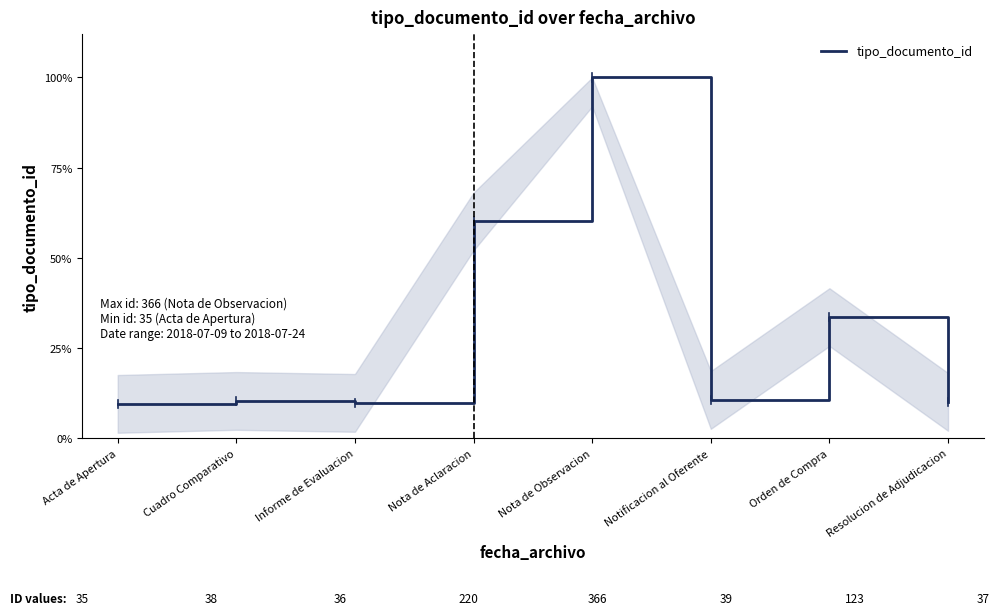

What is the difference between the second highest and minimum values?

0.5